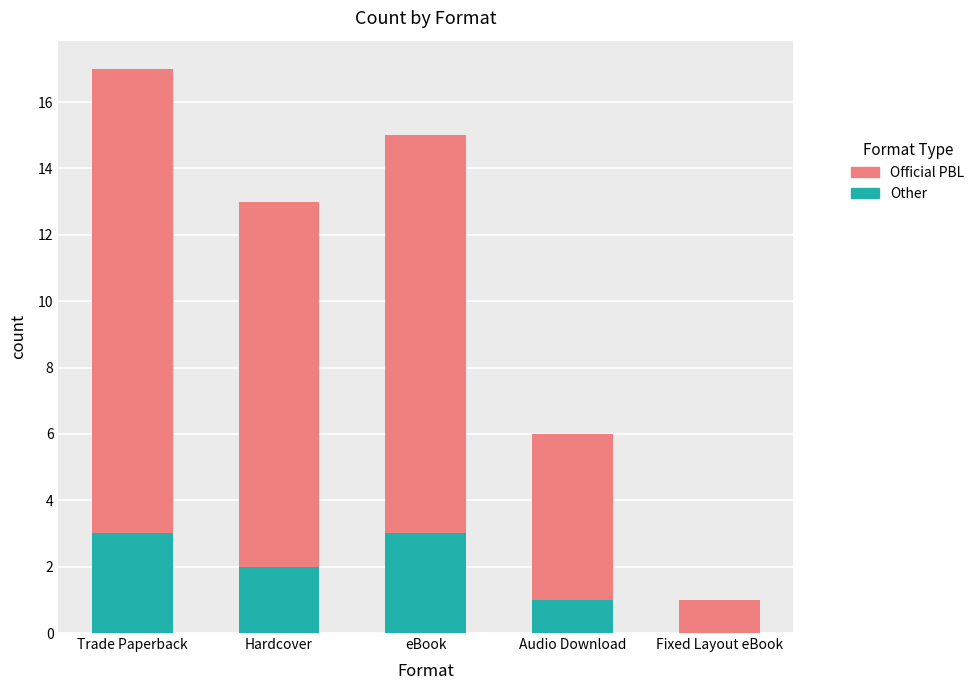

The Other series shows 0 at Audio Download. True or false?

False